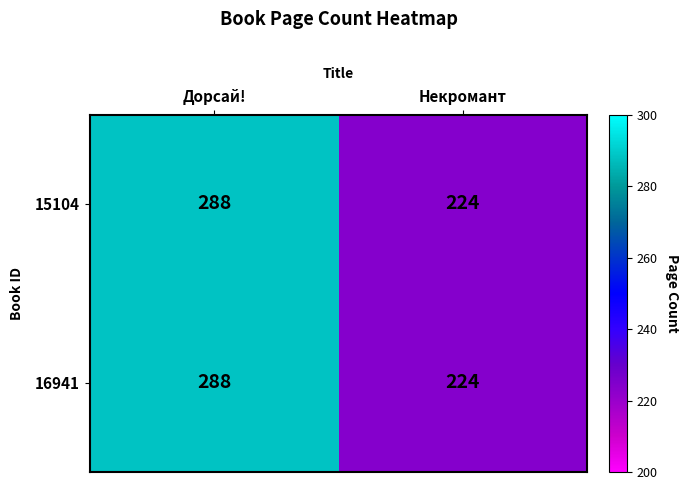

Reading left to right, extract all data points from this chart.

15104: 288	224
16941: 288	224